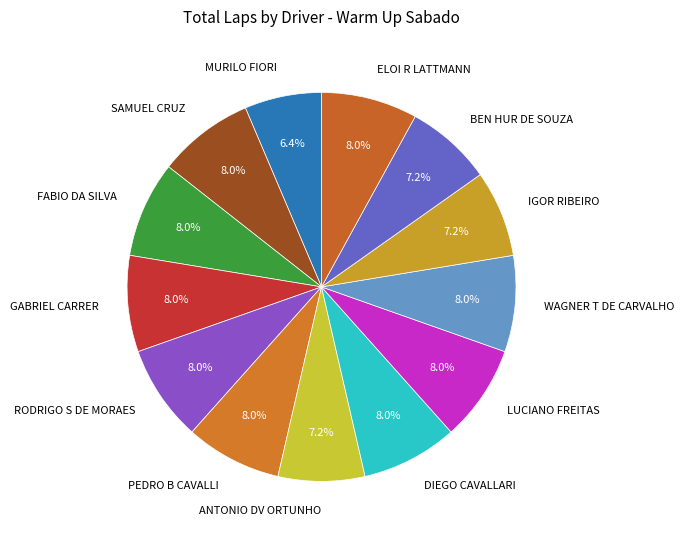

To the nearest percent, what is the average slice percentage?

8%